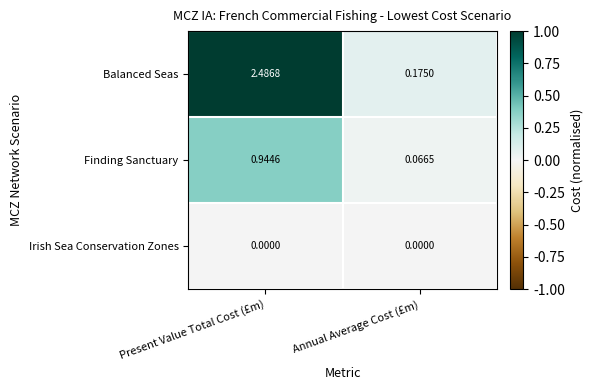

Which label corresponds to the largest value in the chart?

Present Value Total Cost (£m)